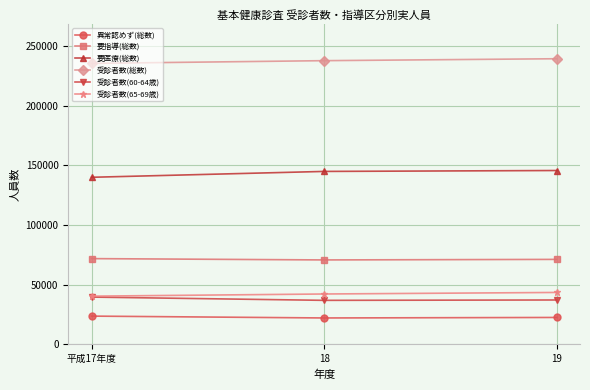

The value of 受診者数(60-64歳) at 18 is 36873. True or false?

True